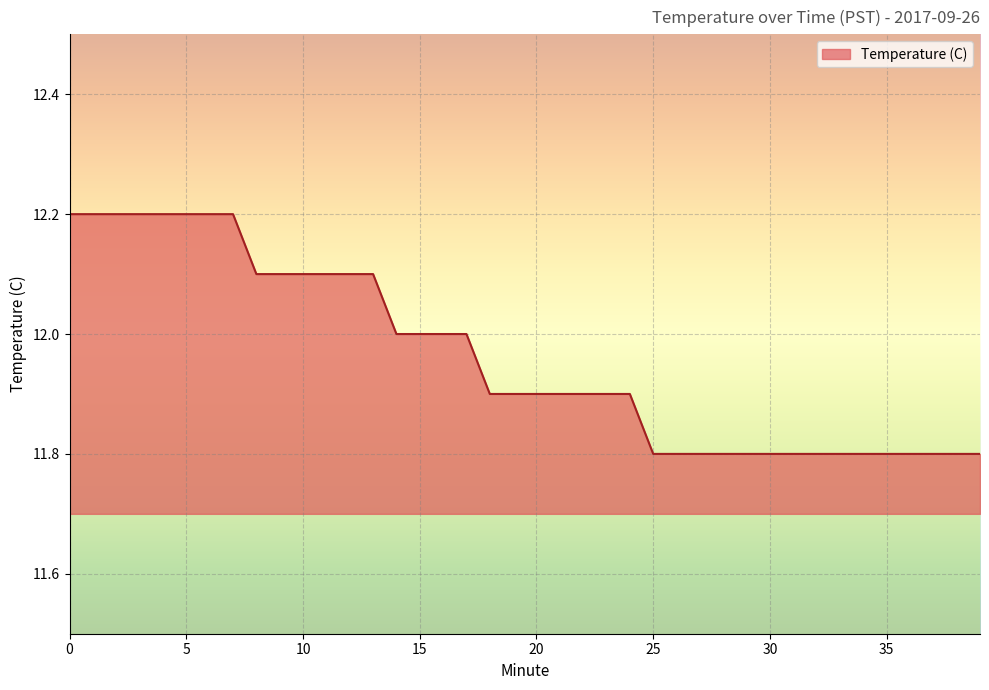

What is the minimum value shown in the chart?

11.8